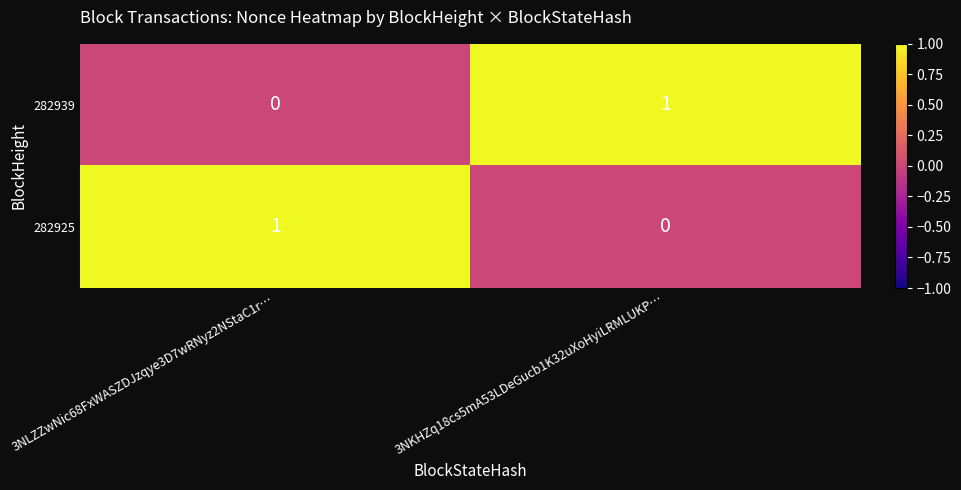

Rank the series at 3NKHZq18cs5mA53LDeGucb1K32uXoHyiLRMLUKP… from lowest to highest value.

282925, 282939